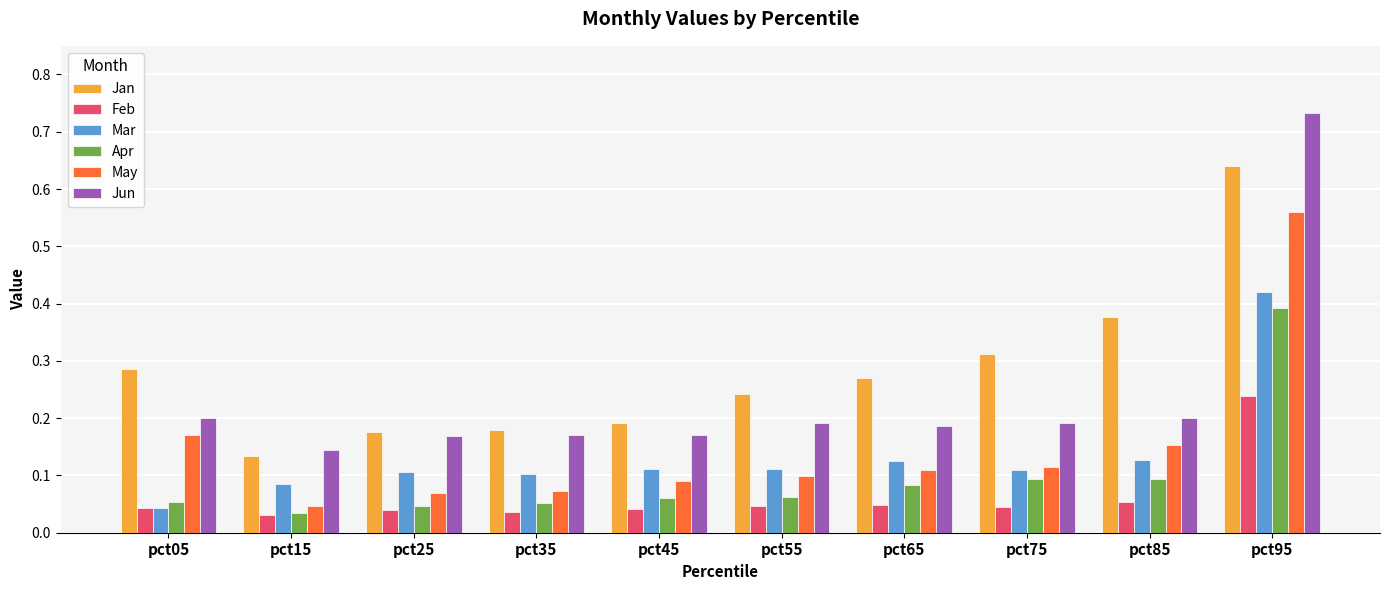

Is it true that Jun equals 0.0 at pct55?

False